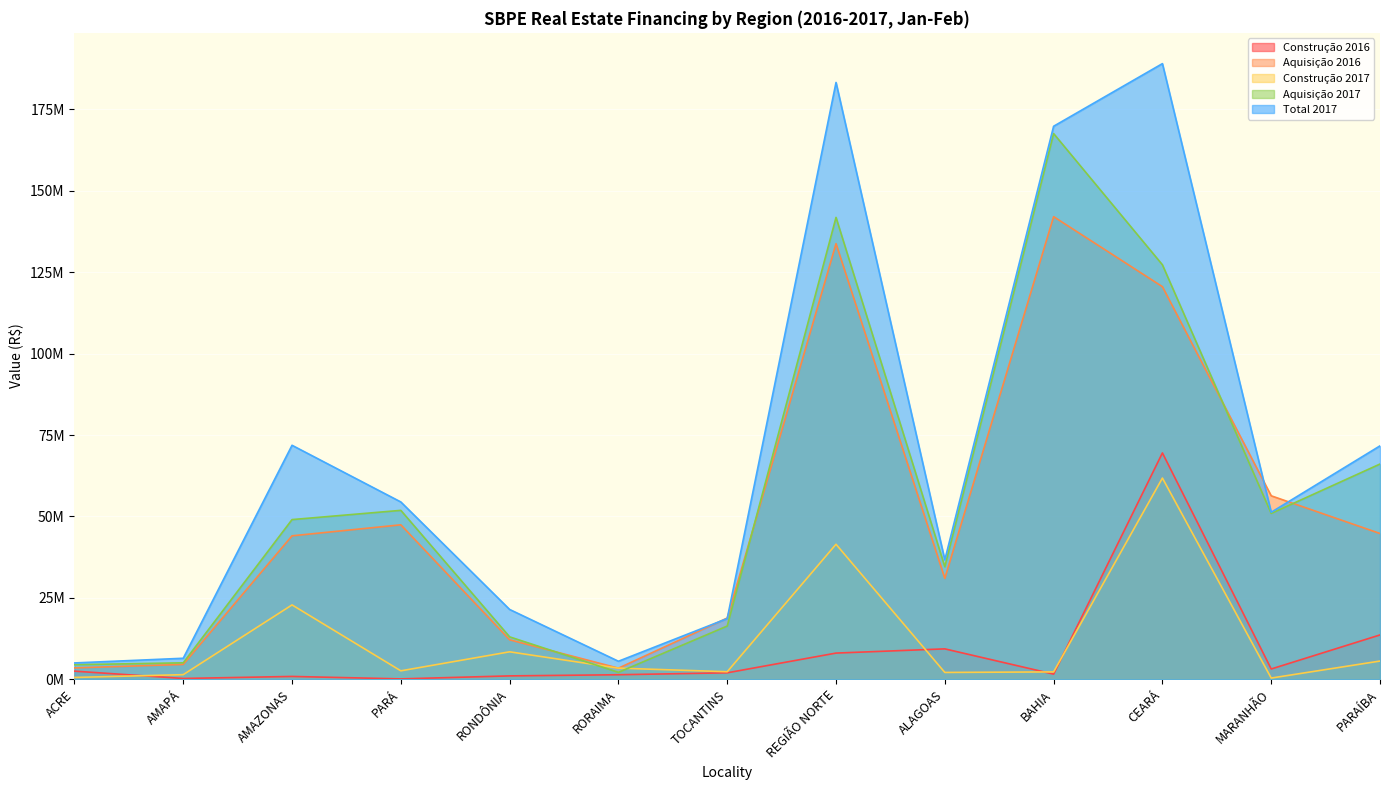

How many values in the Construção 2016 series are below 1967113?

6